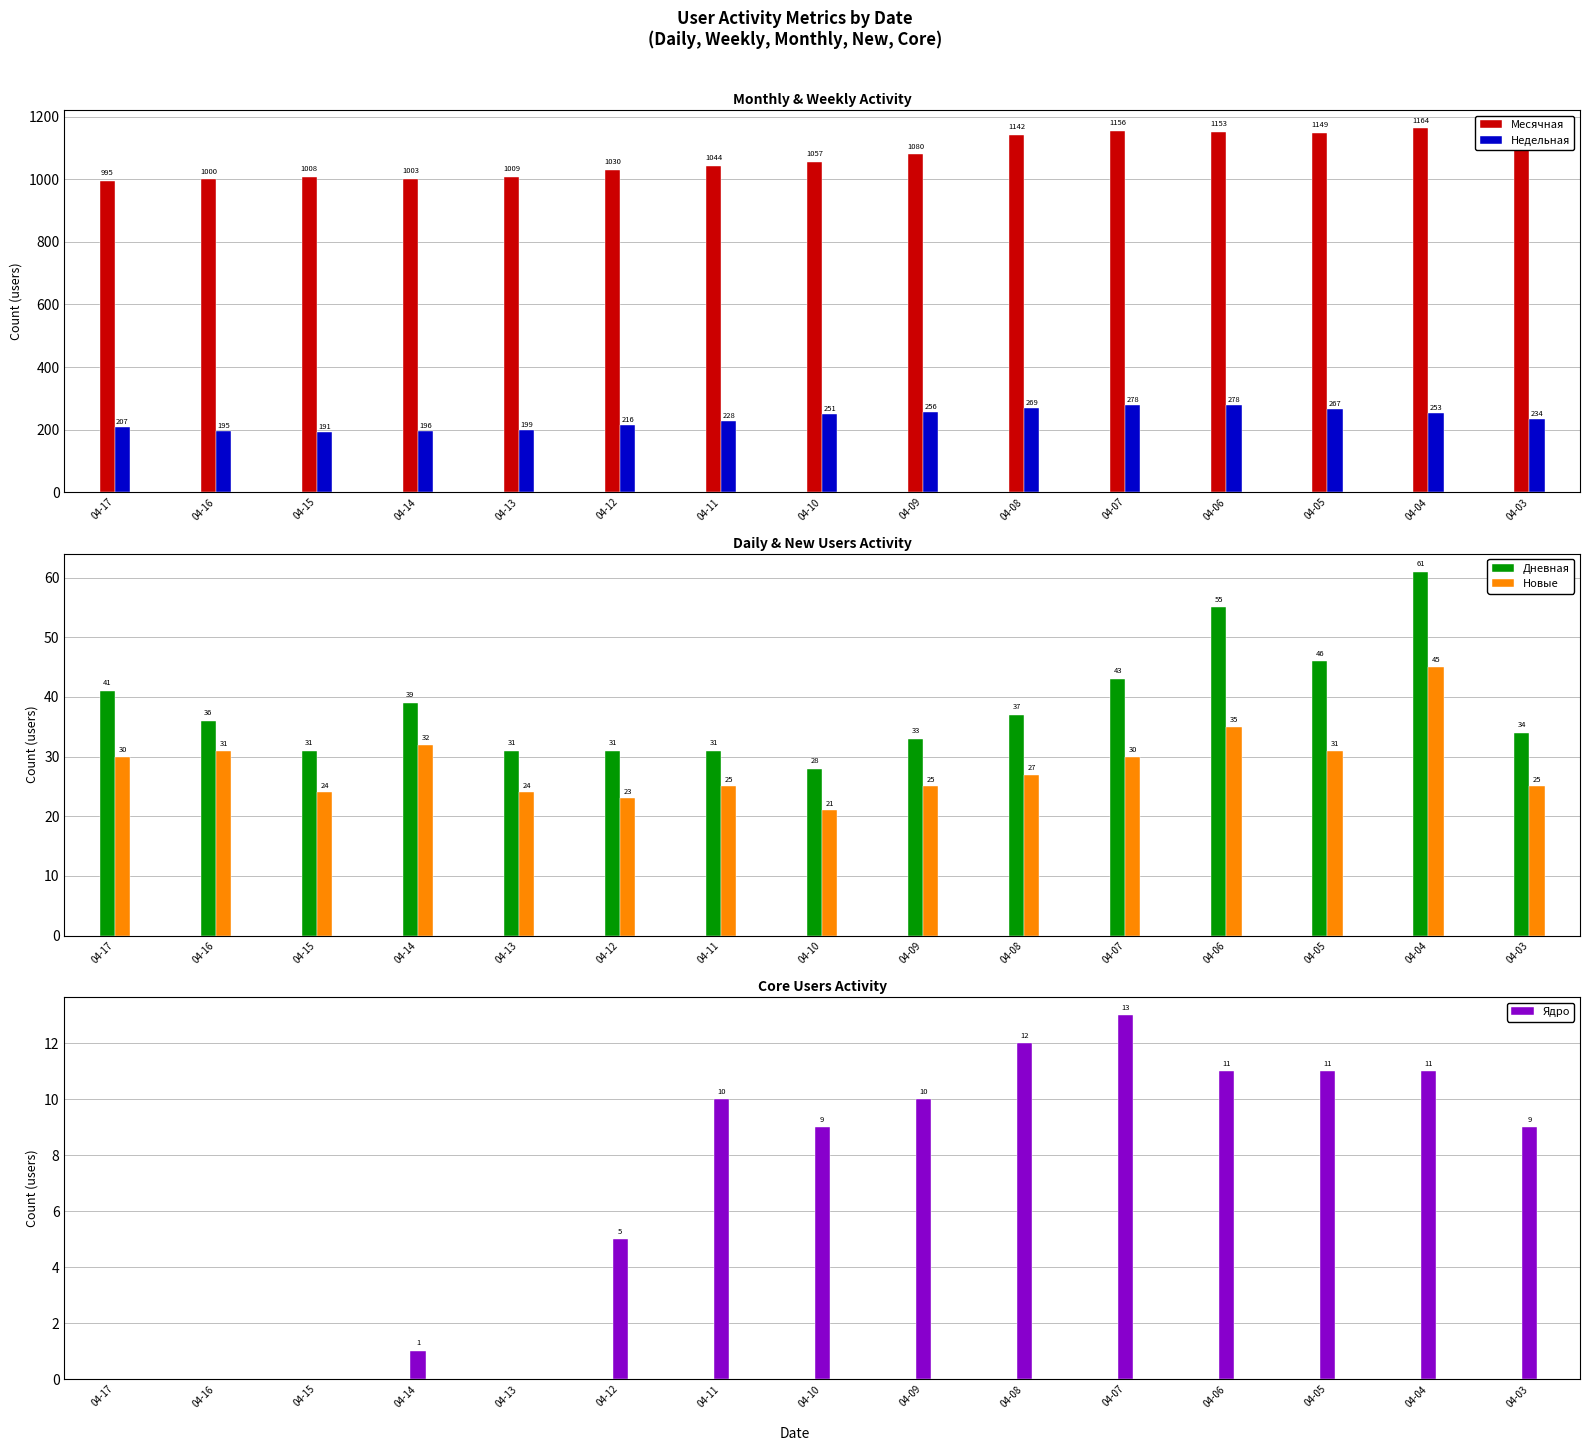

Which has a higher value, 04-04 or 04-05?

04-04